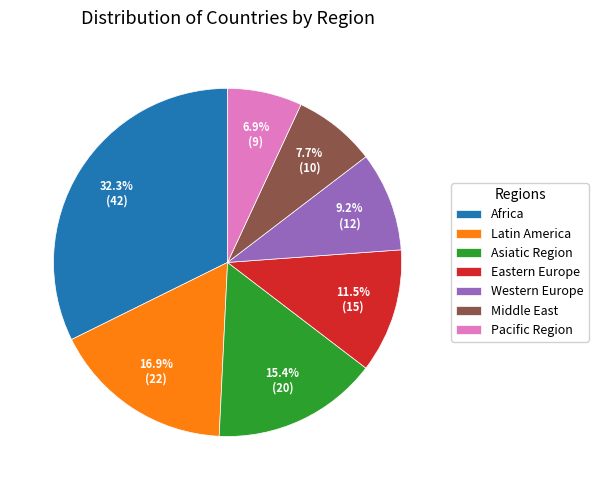

To the nearest percent, what percentage of the pie is Western Europe?

9%